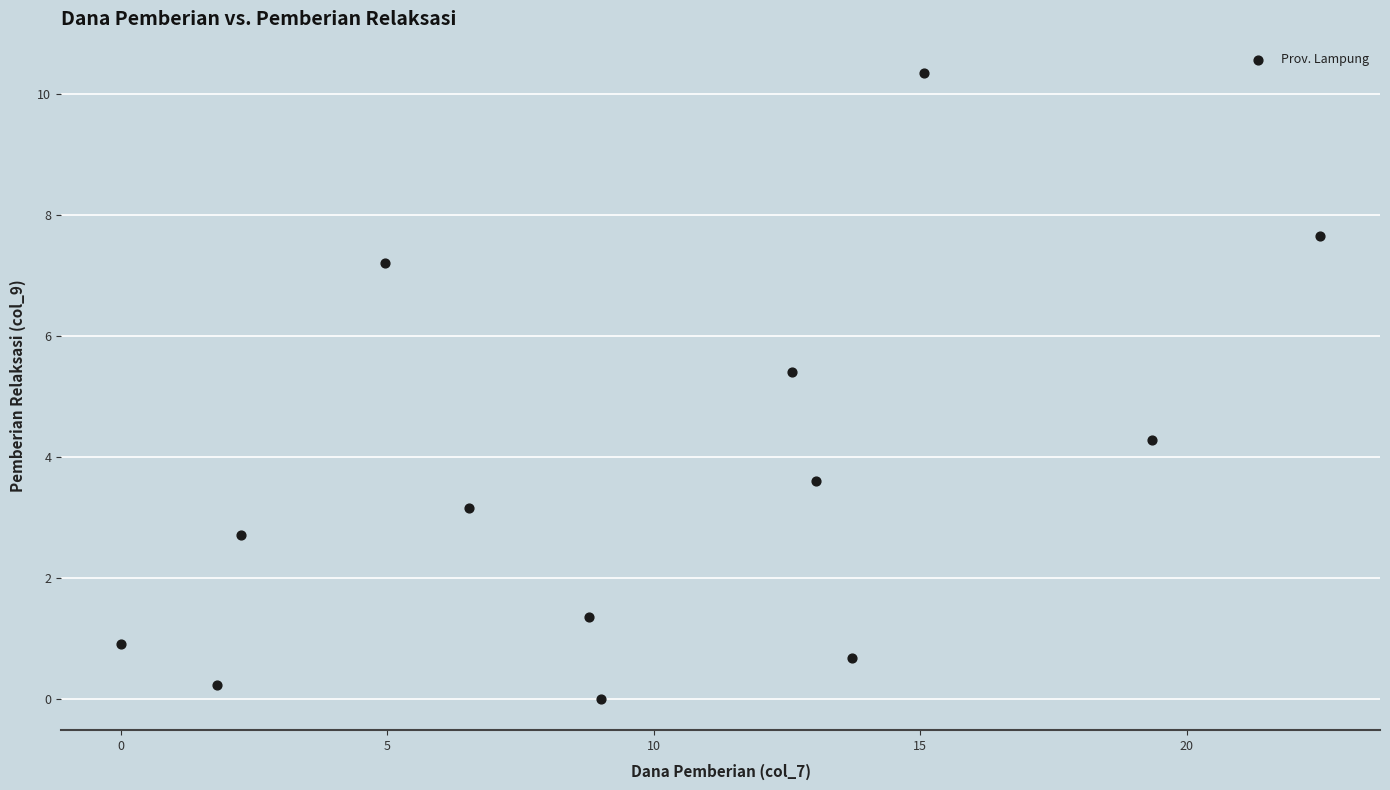

What is the range of X values (max minus min)?

22.5